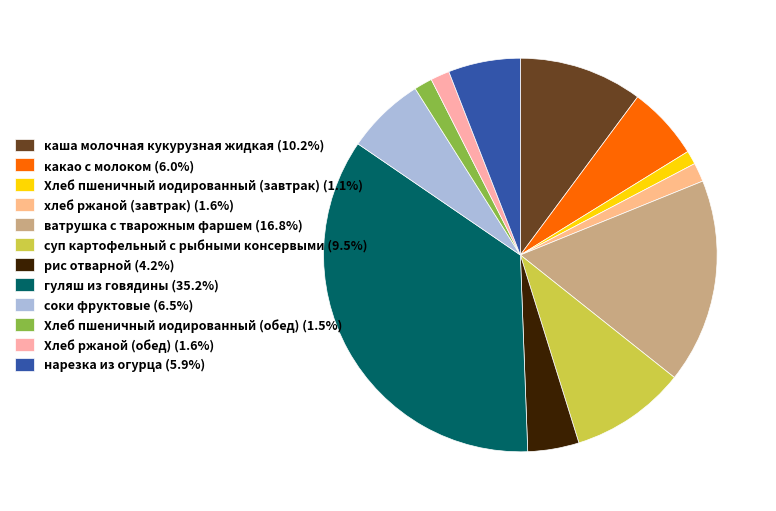

Is there a majority slice in this chart?

No